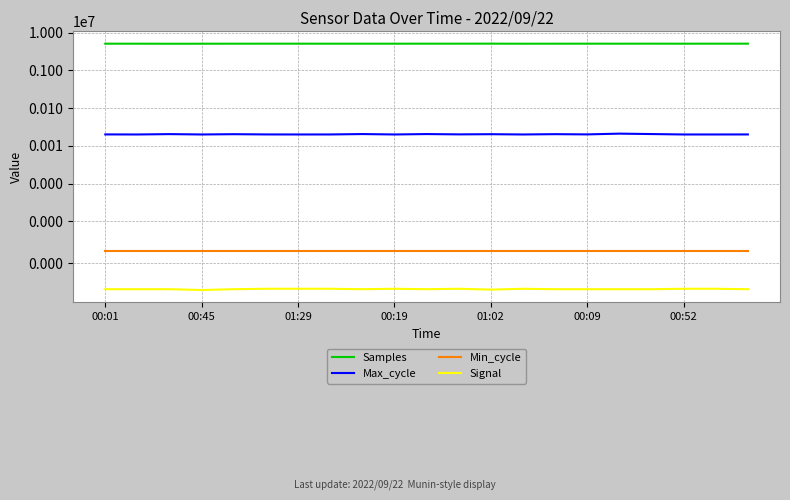

What is the value of the Min_cycle point at the 3rd from the left?

28